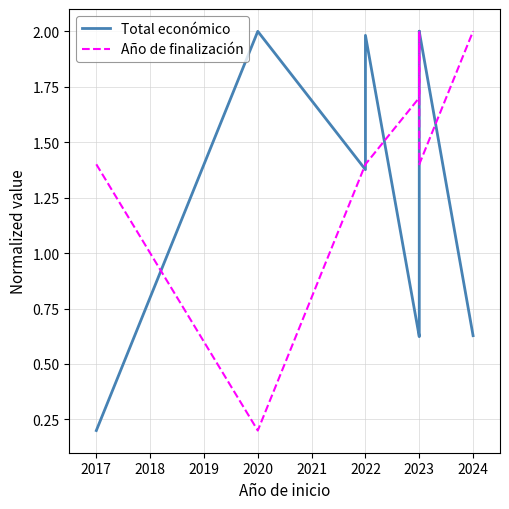

After their last crossing, which series has the higher values: Total económico or Año de finalización?

Año de finalización